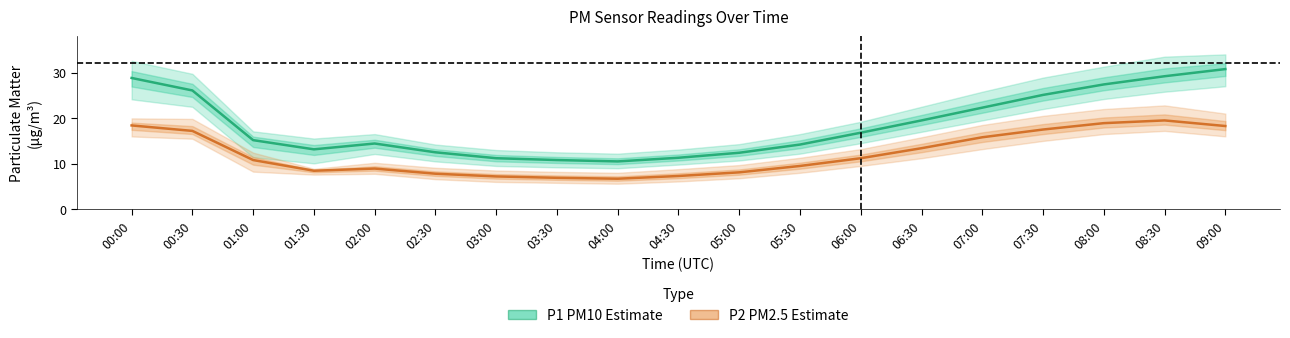

Between 09:00 and 08:00, which is larger?

09:00